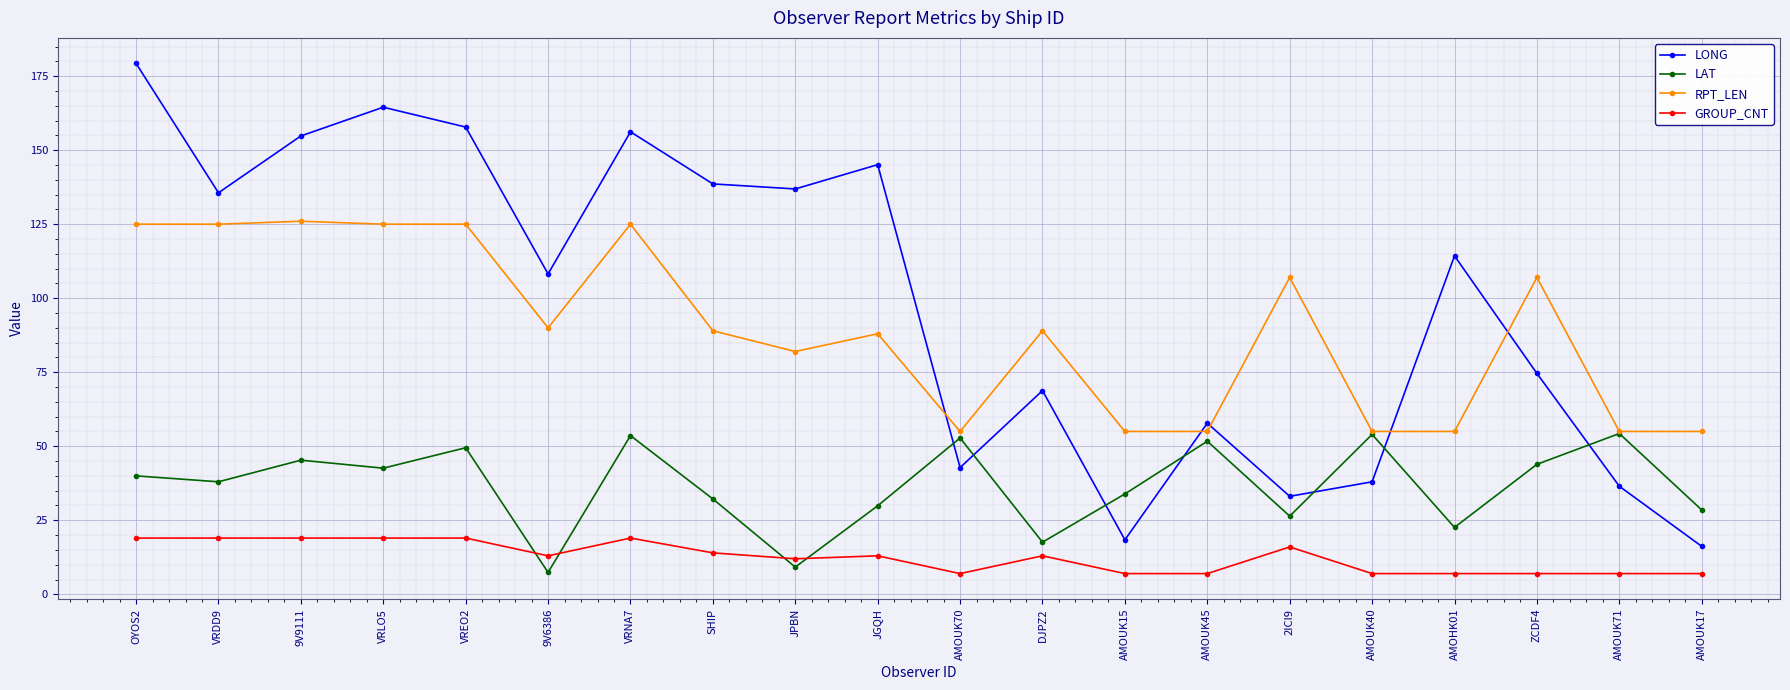

Which series has the widest spread of values?

LONG